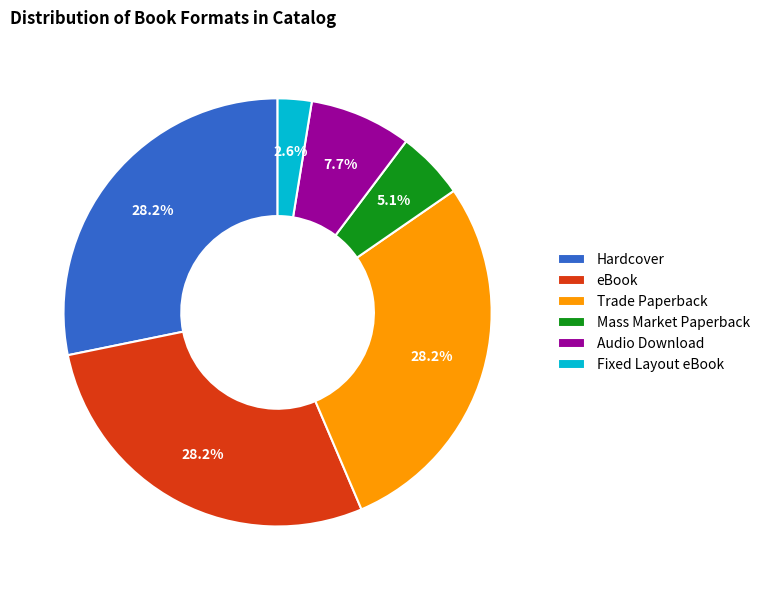

Which category has the smallest portion of the pie?

Fixed Layout eBook